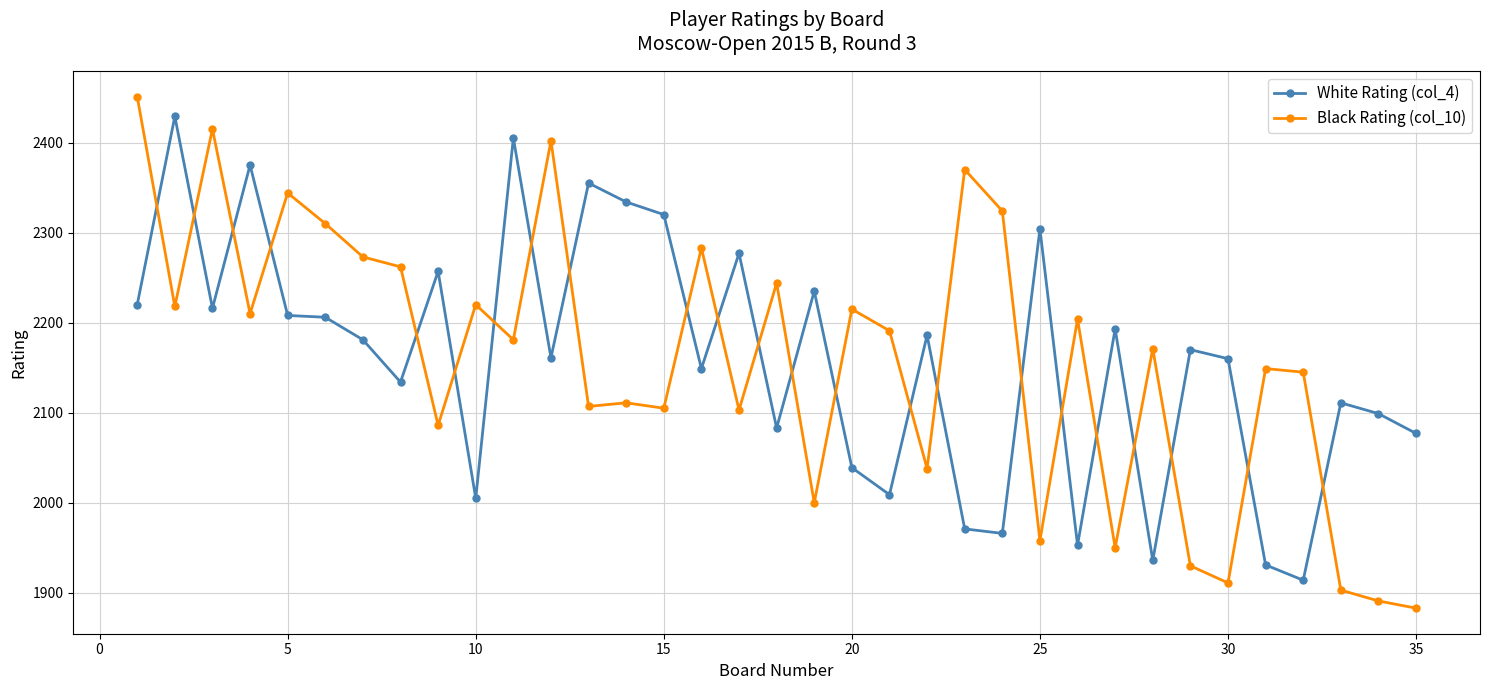

True or false: Black Rating (col_10) has more than 1 points higher than both neighbors.

True